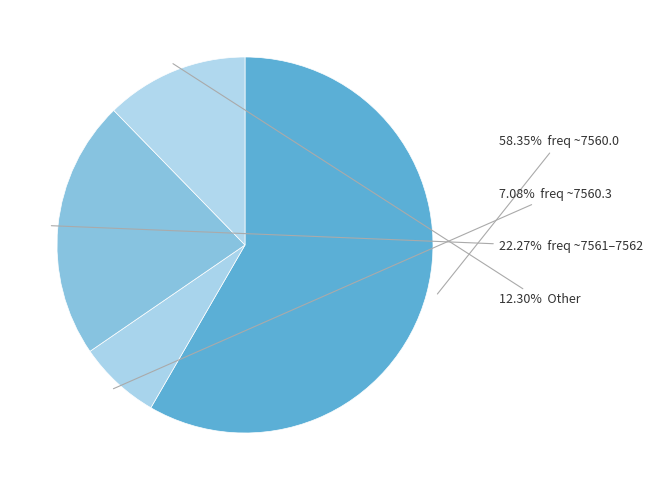

Count the number of slices in the pie.

4